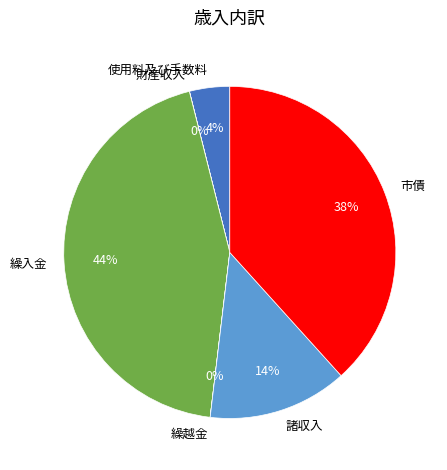

The 市債 slice represents 46% of the pie. True or false?

False